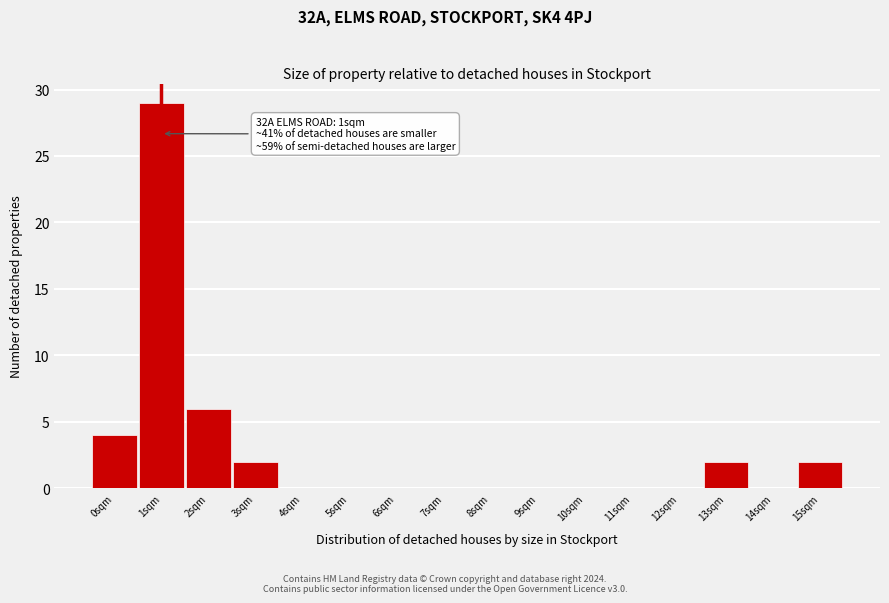

Over which range of the x-axis is the bar tallest?

0.5 to 1.5